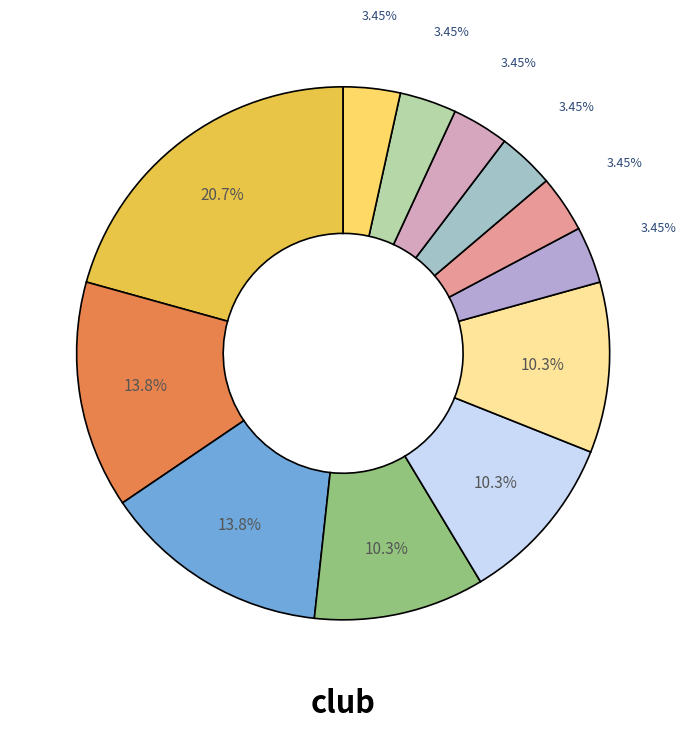

How many segments does this pie chart have?

12